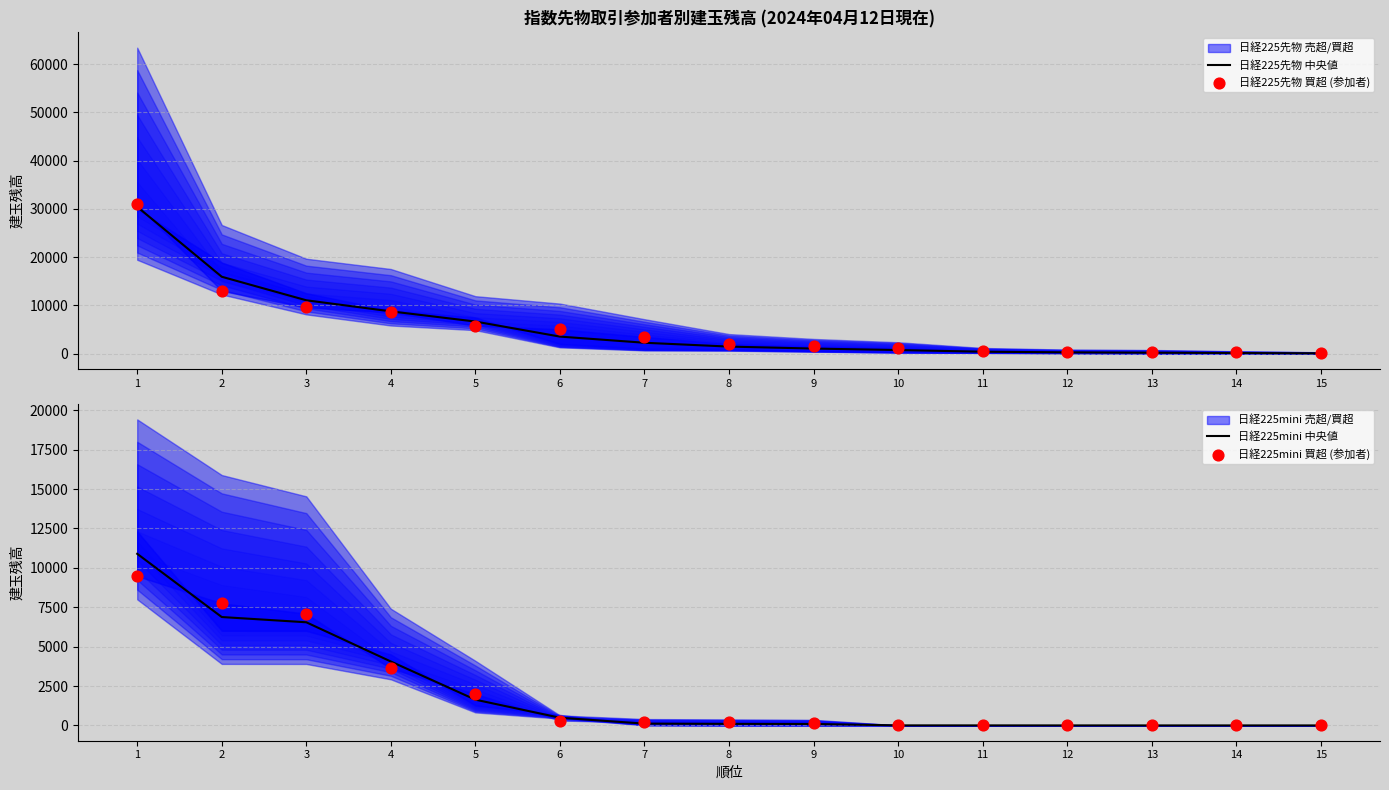

At which category is the sum across all series the highest?

1